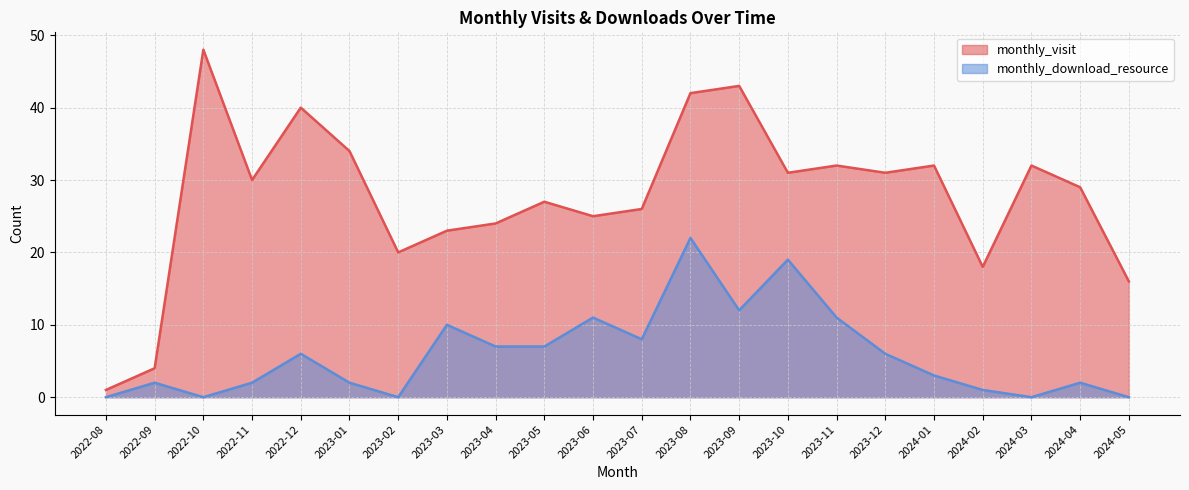

What is the difference between the second highest and minimum values in the monthly_visit series?

42